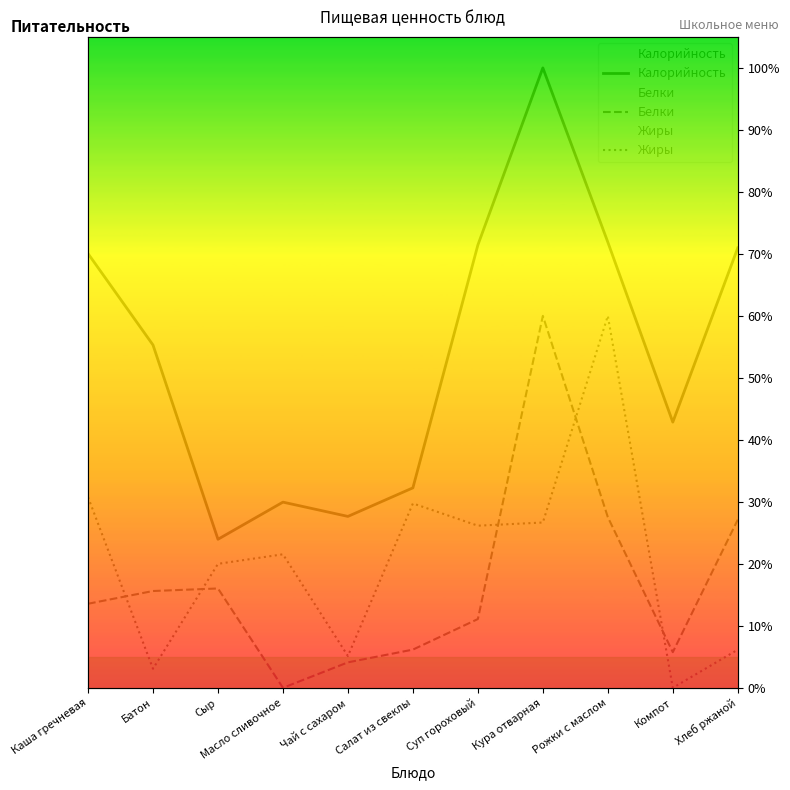

Reading right to left, extract all data points from this chart.

Калорийность: 71.0	42.9	71.9	100.0	71.4	32.3	27.6	30.0	24.0	55.3	70.0
Белки: 27.1	5.8	27.5	60.0	11.1	6.2	4.1	0.0	16.0	15.6	13.6
Жиры: 6.2	0.0	60.0	26.7	26.2	29.7	5.1	21.5	20.0	3.1	30.8